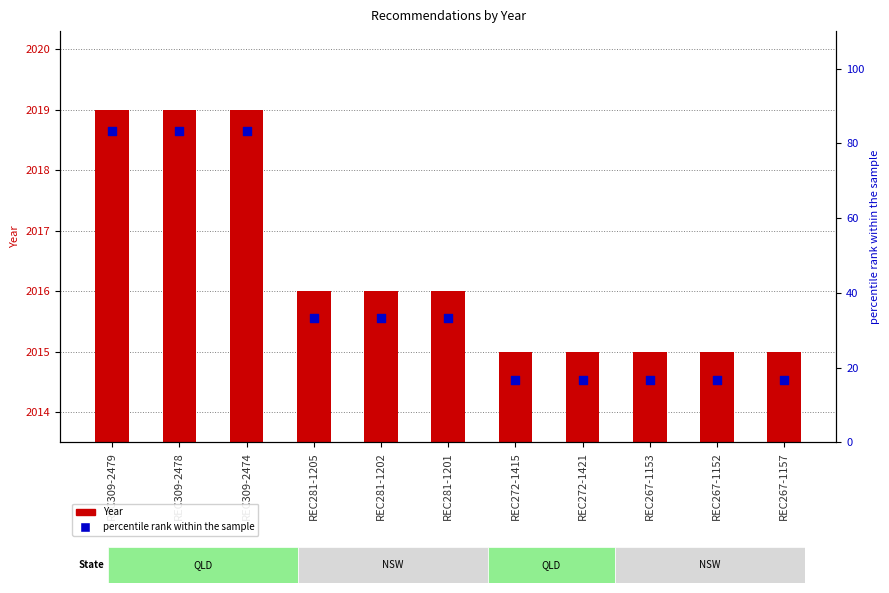

Which series has the widest spread of Y values?

percentile rank within the sample